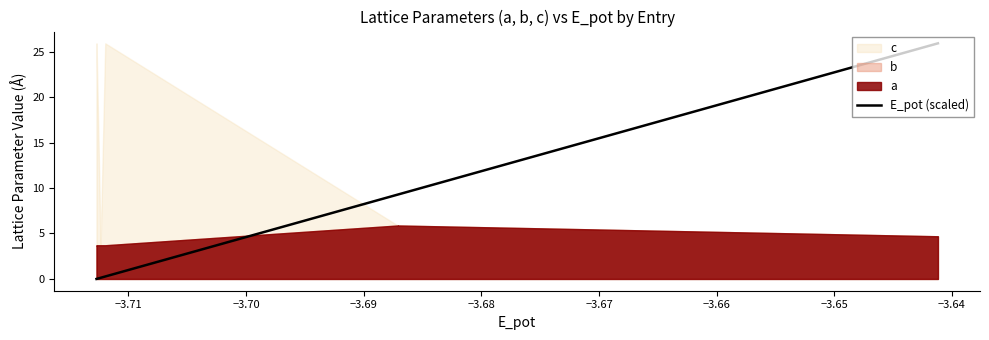

Reading left to right, transcribe all the data shown in this chart.

0.0	0.0	0.0	0.0	0.1	0.1	0.1	0.1	0.1	0.1	0.3	9.3	9.3	9.3	25.9	25.9